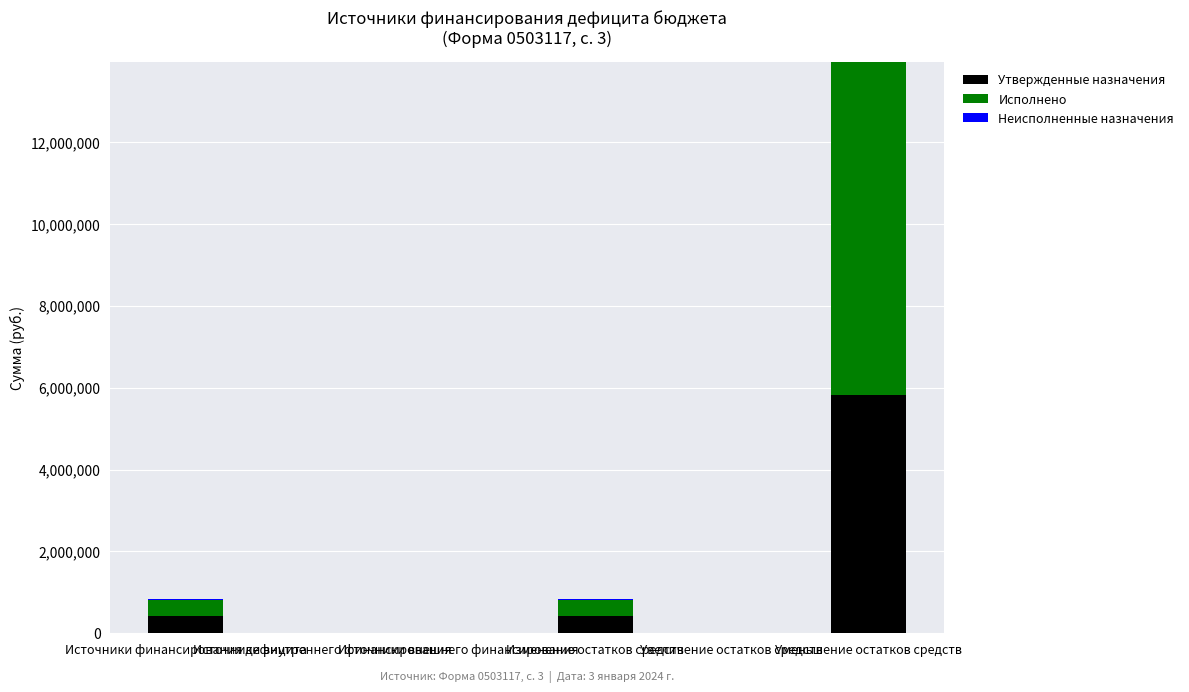

What is the sum of all Утвержденные назначения values?

6660067.5